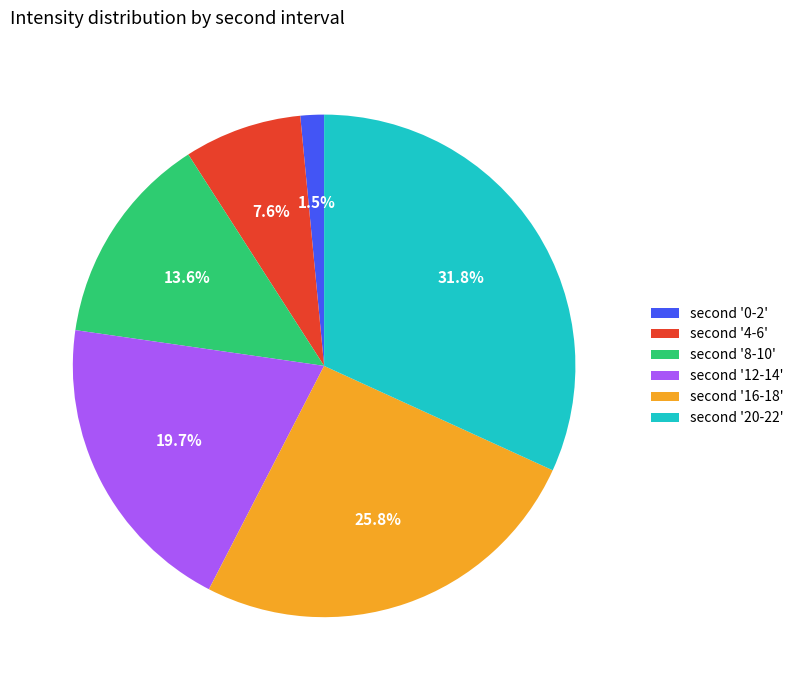

What is the smallest slice in the pie chart?

second '0-2'